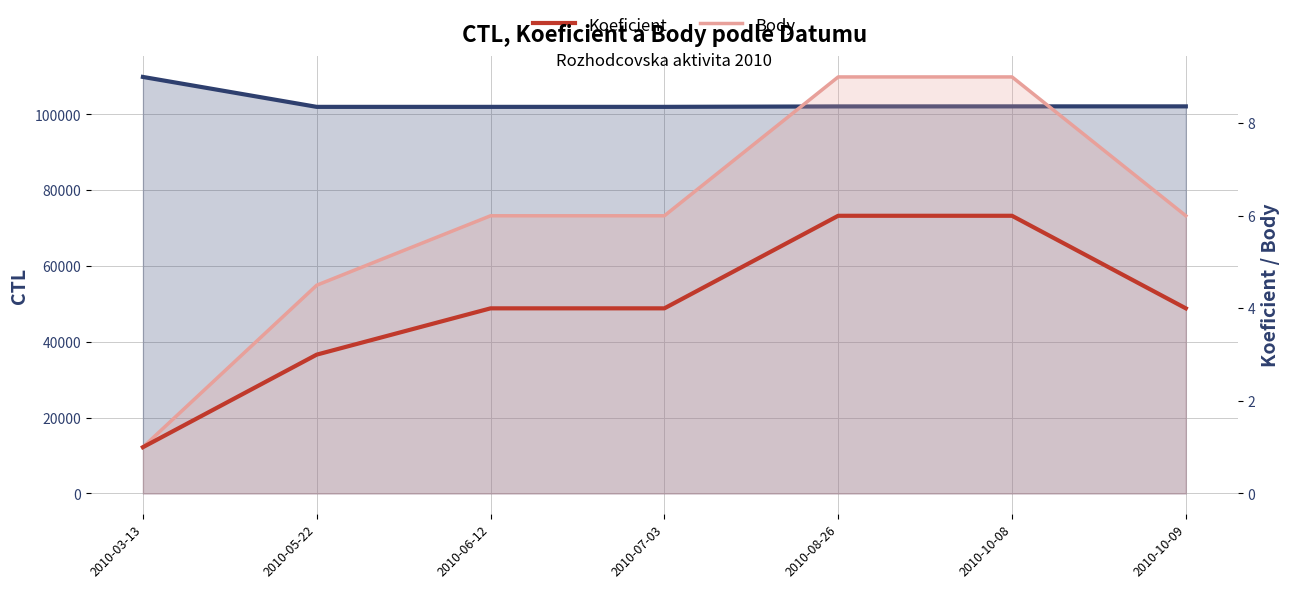

Which series has the largest total across all categories?

CTL